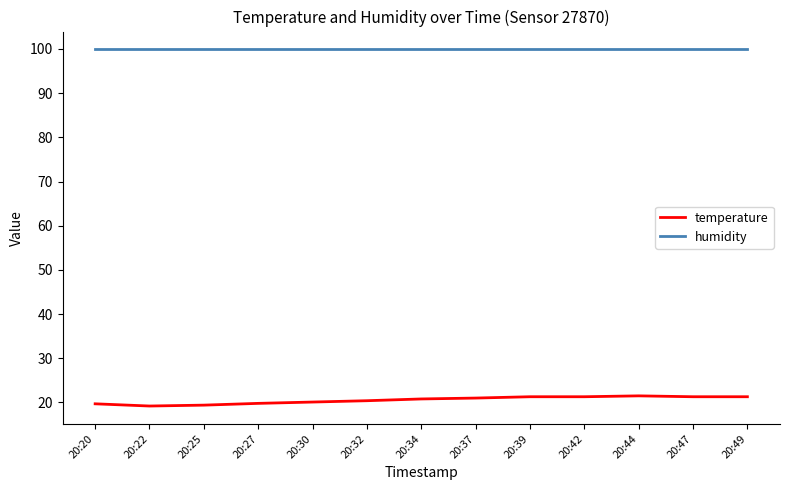

What is the sum of all humidity values?

1298.7